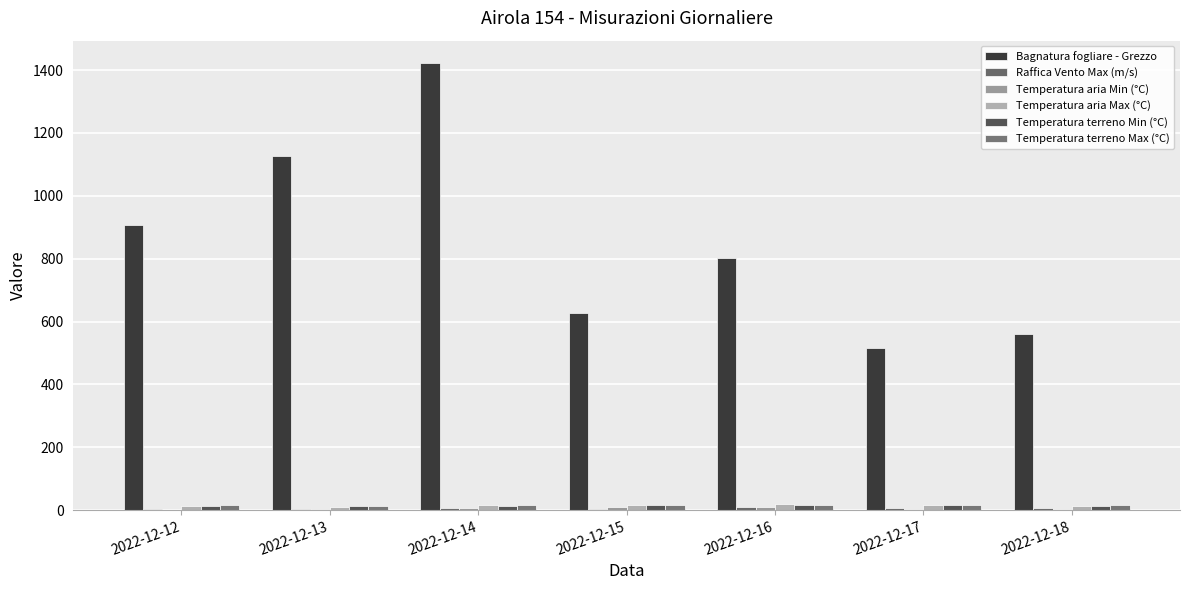

How many groups of bars are there?

7